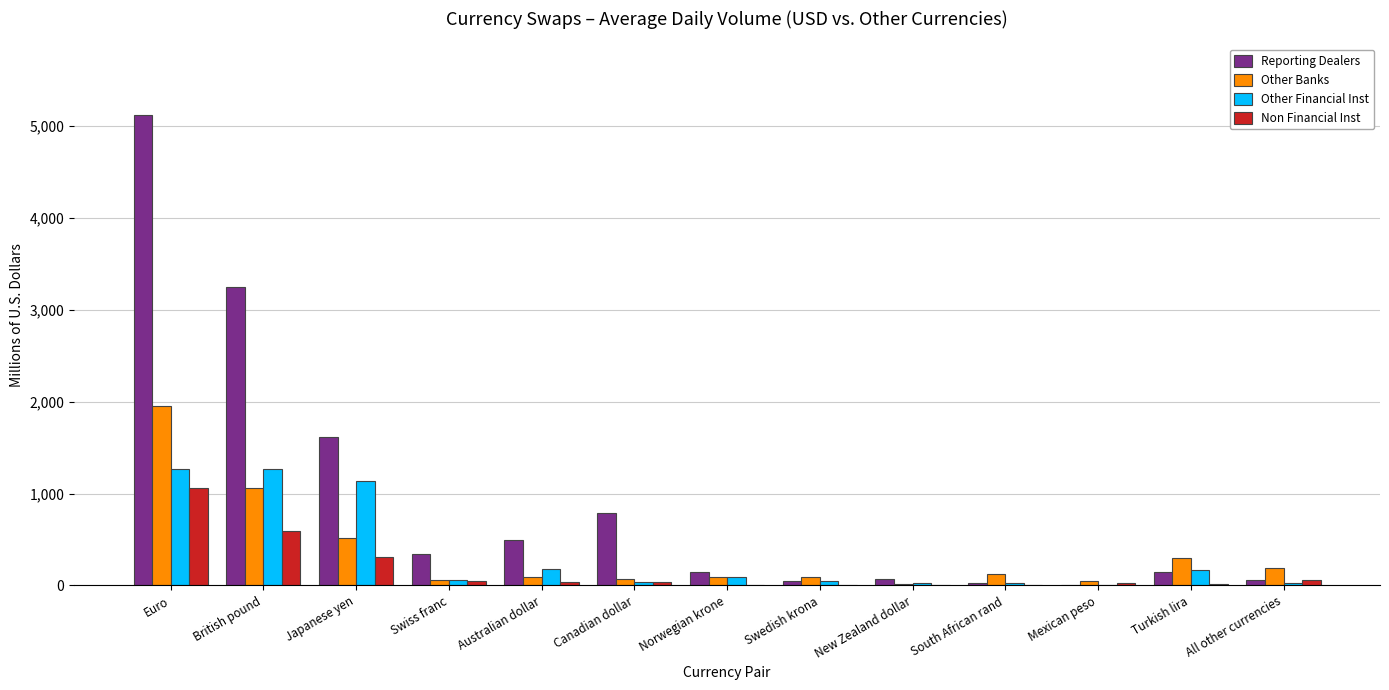

The Non Financial Inst series shows 0.0 at New Zealand dollar. True or false?

True